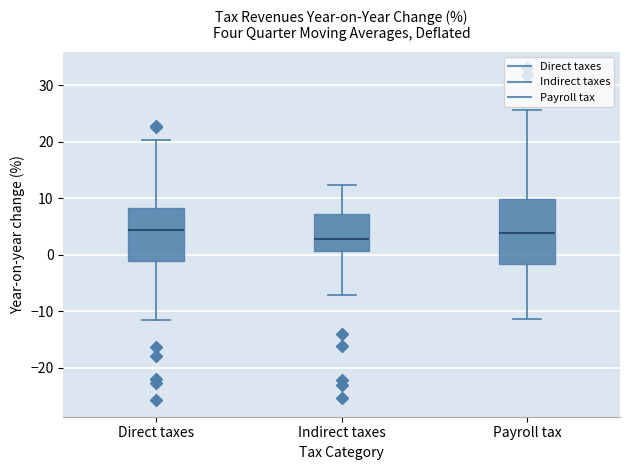

Which box is the tallest, from its lower edge to its upper edge?

Payroll tax